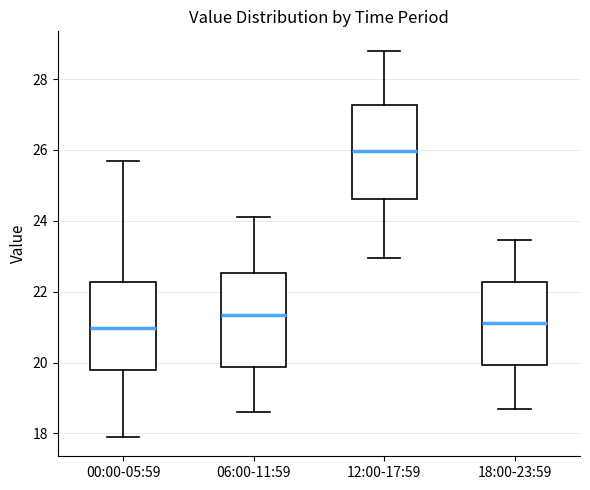

Which box's median line is the highest?

12:00-17:59